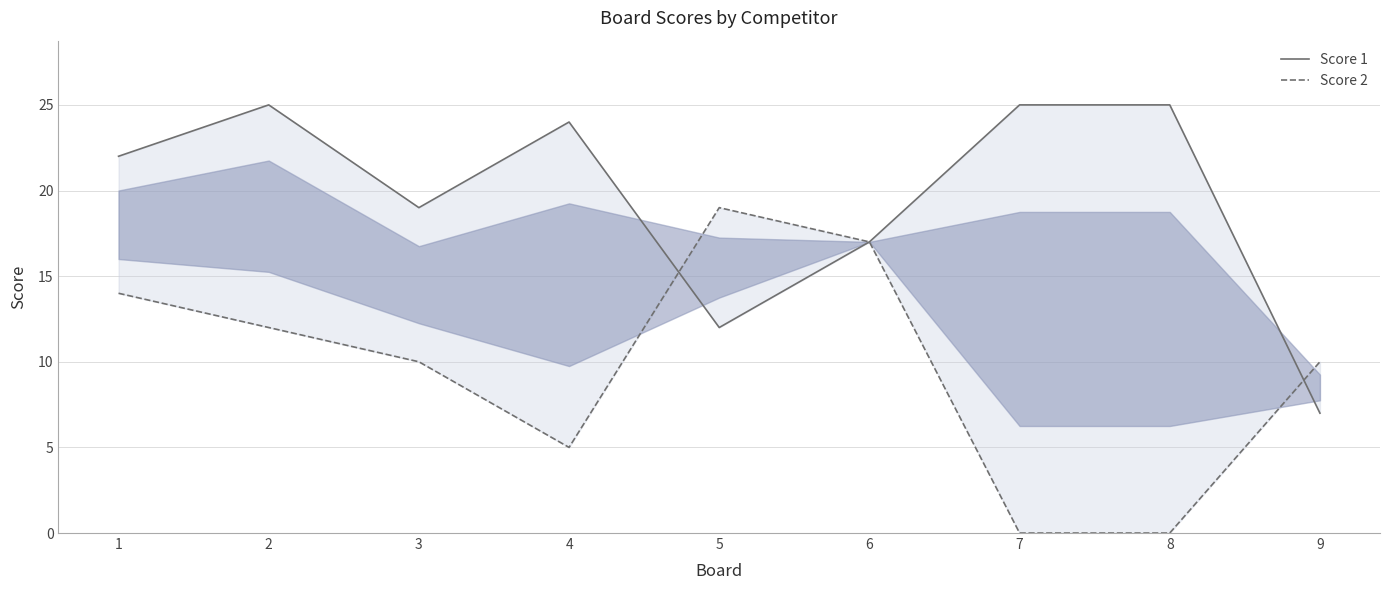

Where is the first local maximum for Score 1?

2